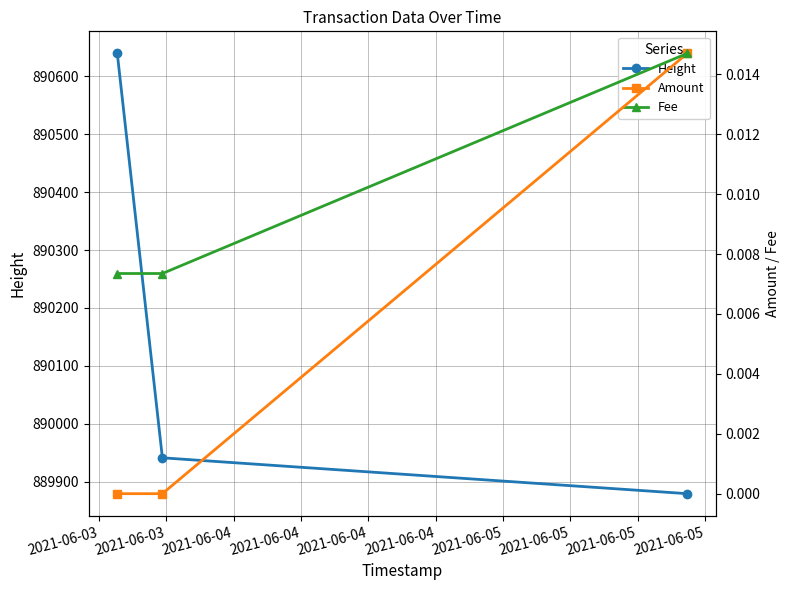

What is the highest value of the Height series?

890640